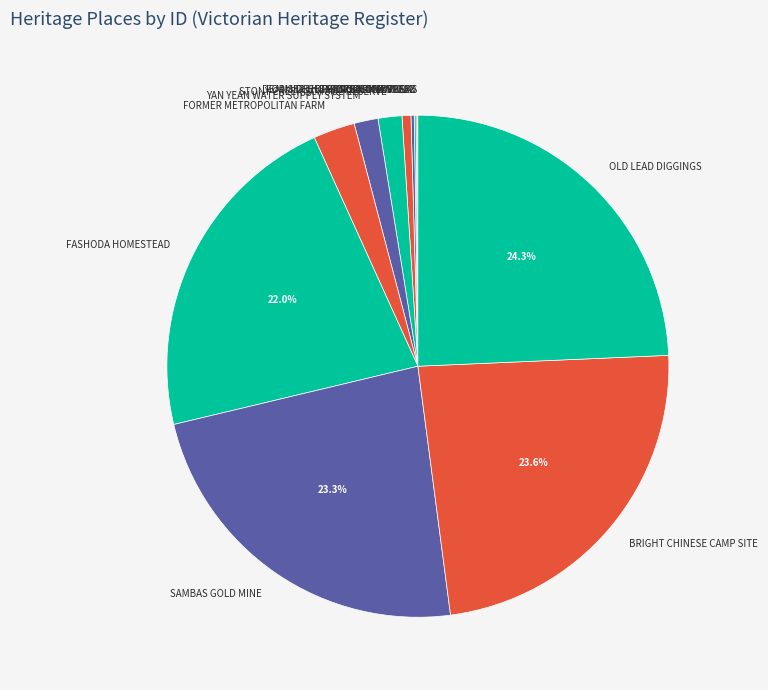

What percentage is the YAN YEAN WATER SUPPLY SYSTEM slice, to the nearest percent?

2%